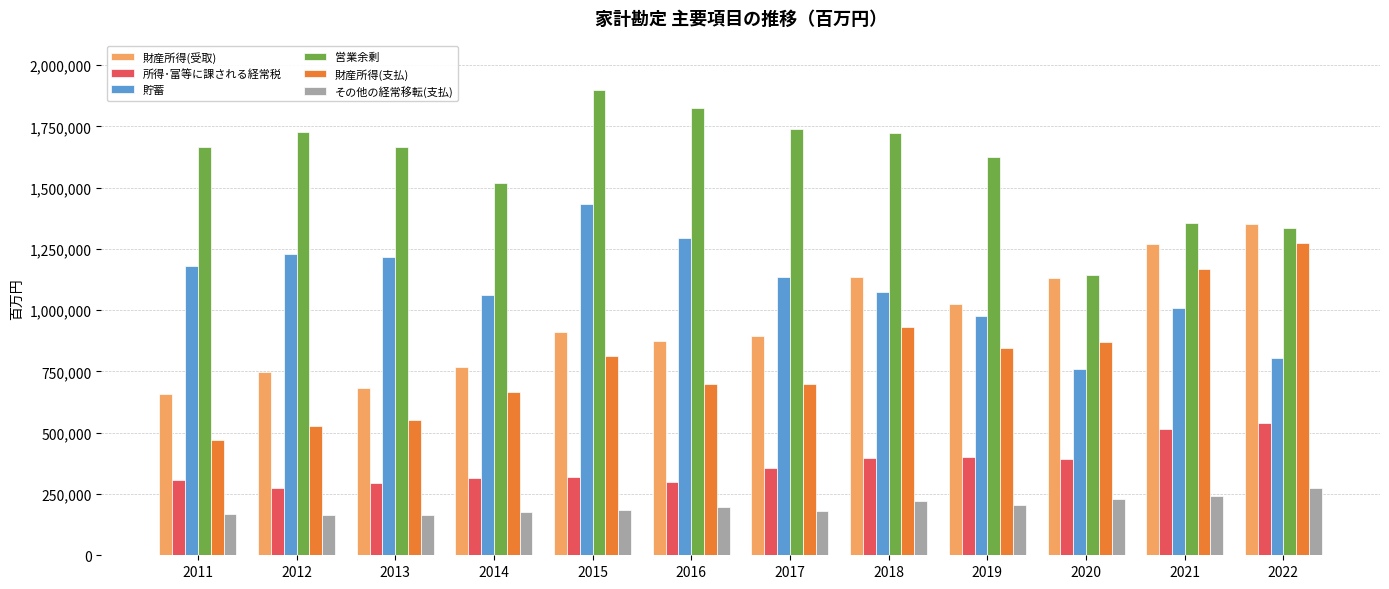

Which series has the largest range (max minus min)?

財産所得(支払)